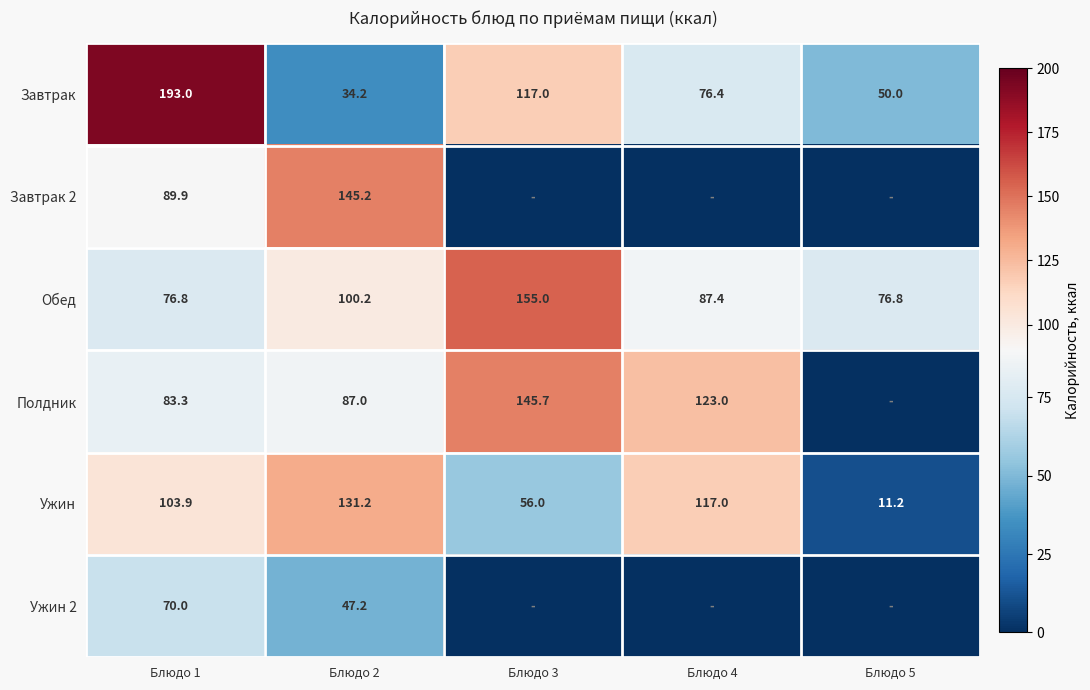

True or false: Обед has a value of 155.0 at Блюдо 3.

True